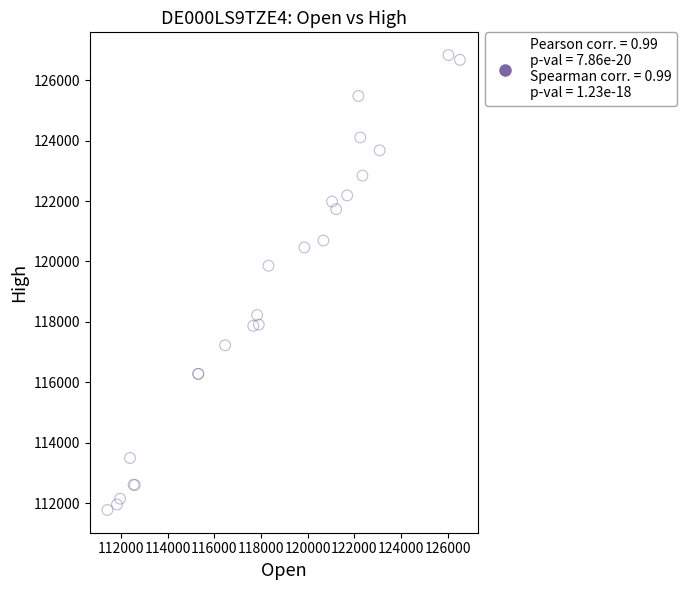

What Y value in the scatter plot is closest to 119302?

119857